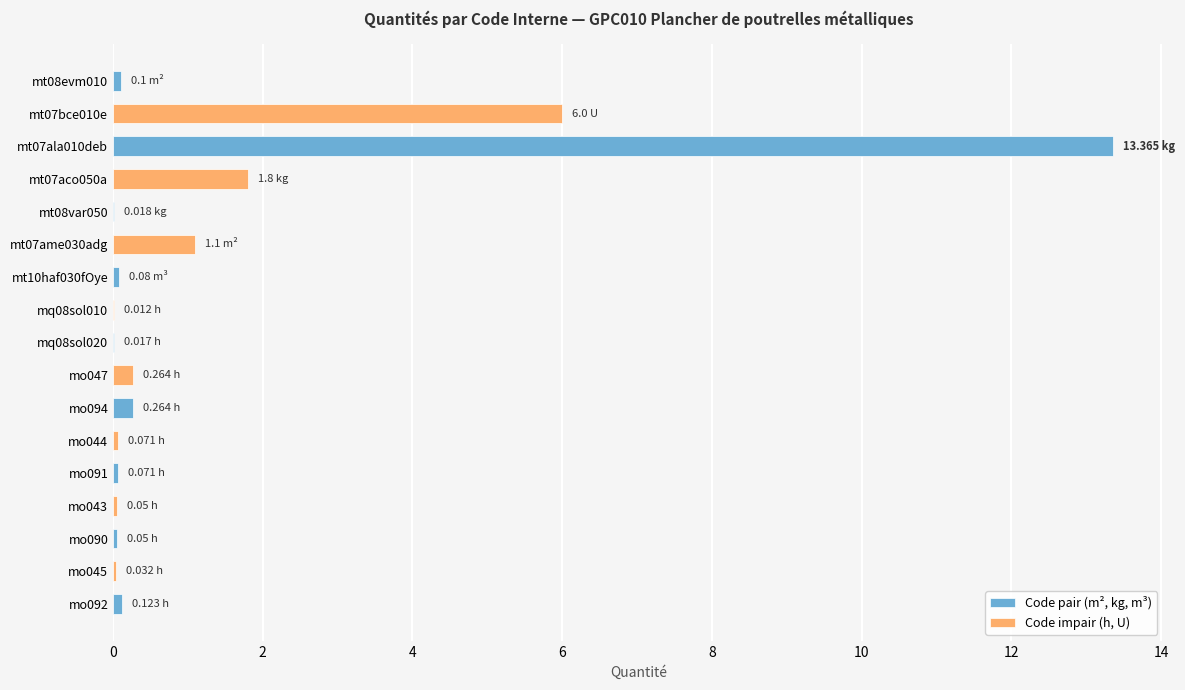

Rank the categories by value from highest to lowest.

mt07ala010deb, mt07bce010e, mt07aco050a, mt07ame030adg, mo047, mo094, mo092, mt08evm010, mt10haf030fOye, mo044, mo091, mo043, mo090, mo045, mt08var050, mq08sol020, mq08sol010